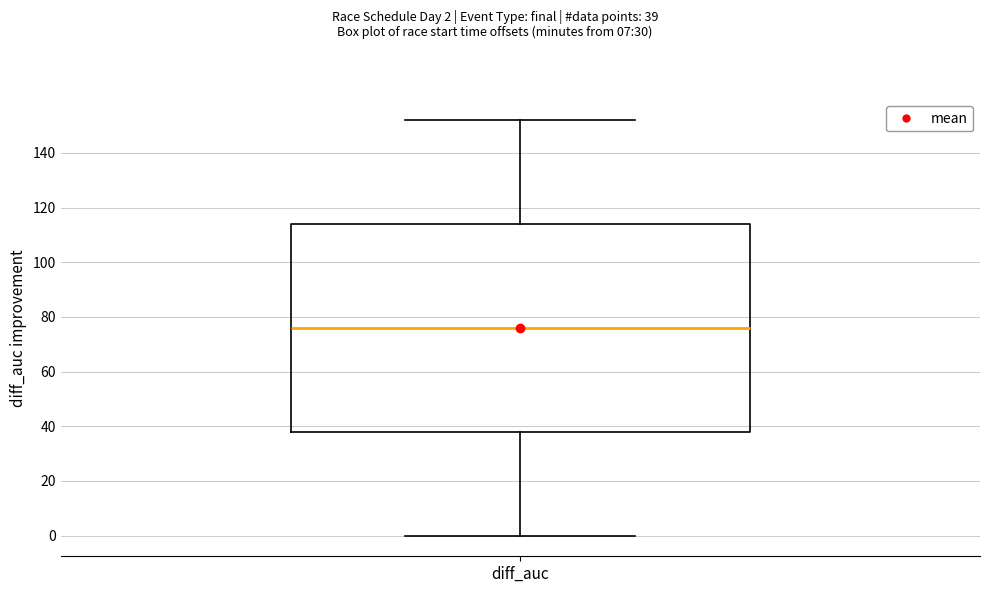

Where does the upper whisker of the box for diff_auc end on the y-axis? The values are not printed on the chart, so give them approximately, as read against the axis.

152